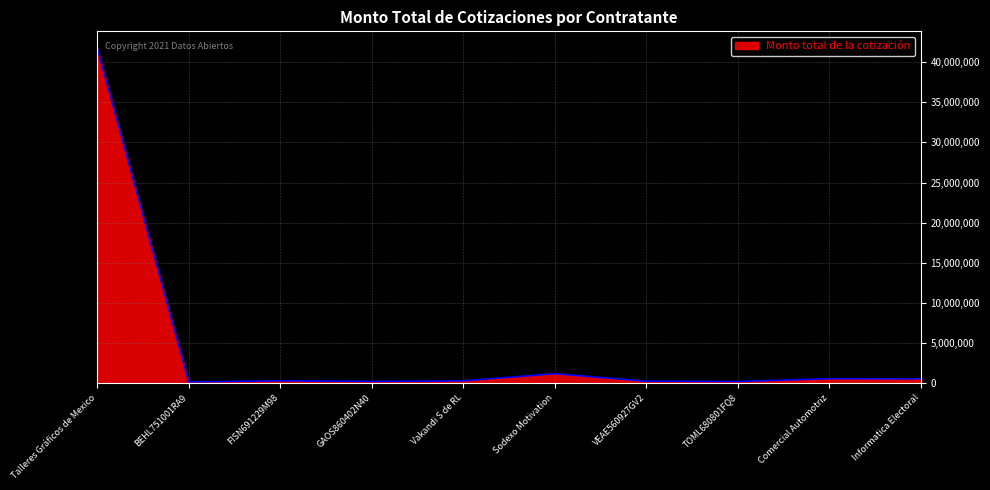

What position from the left is TOML680801FQ8?

8